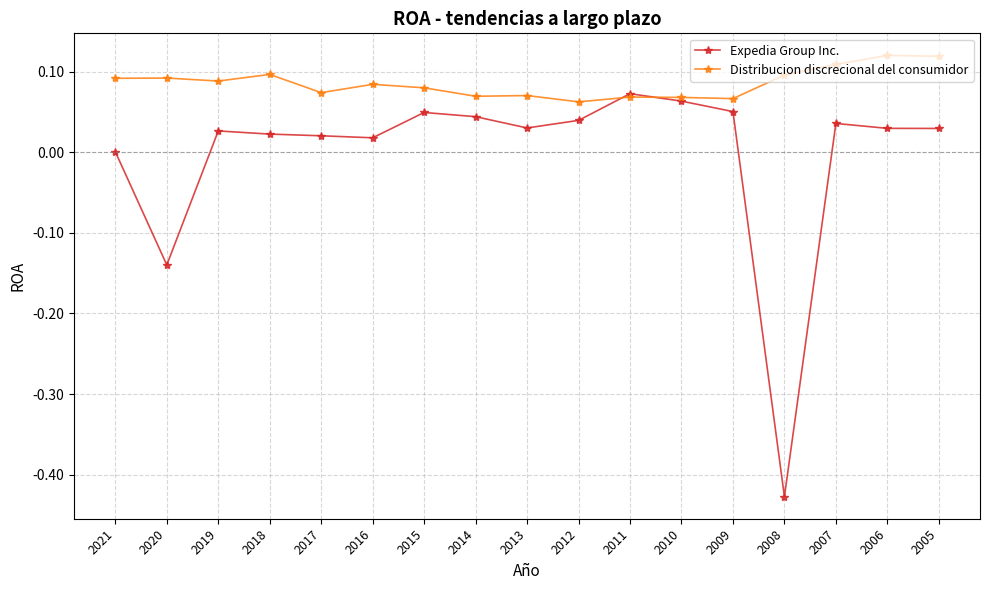

How many series are shown in this chart?

2